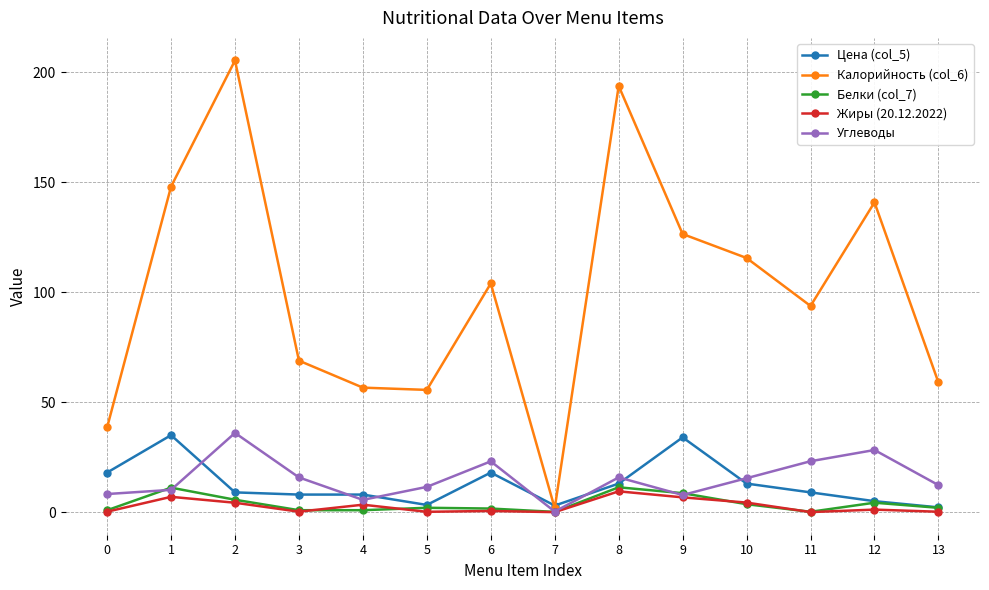

Which category has the lowest value in the Углеводы series?

7